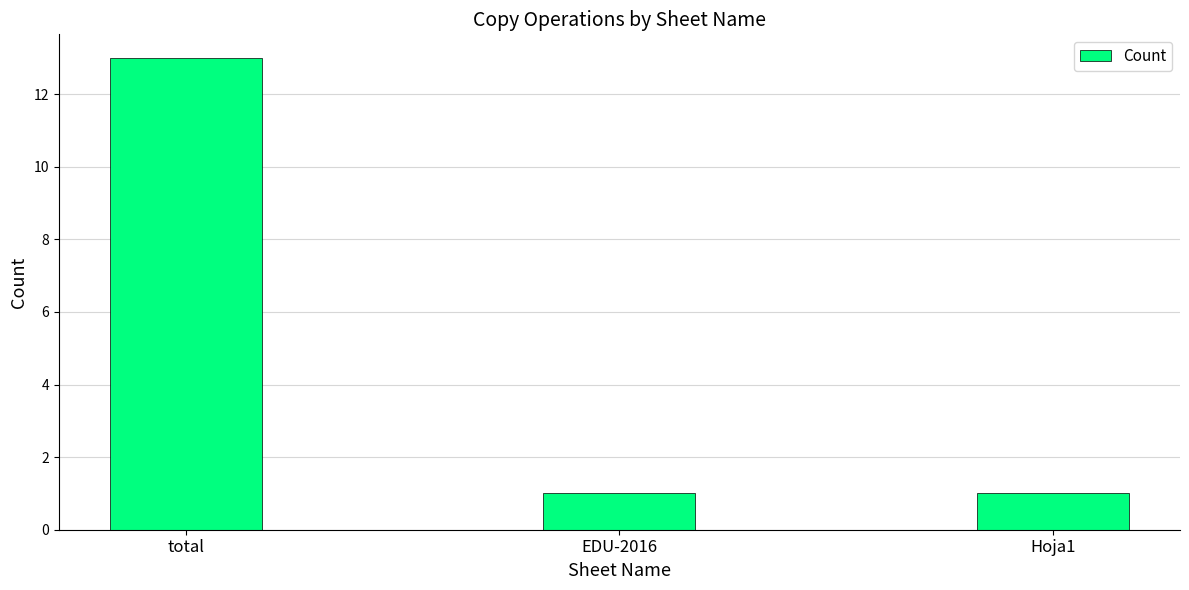

Reading right to left, list all the values displayed in this chart.

1	1	13